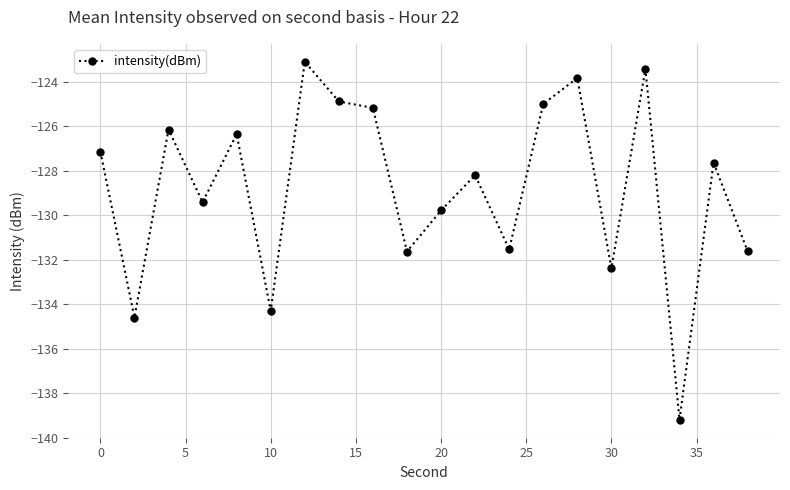

What is the sum of all values?

-2575.5